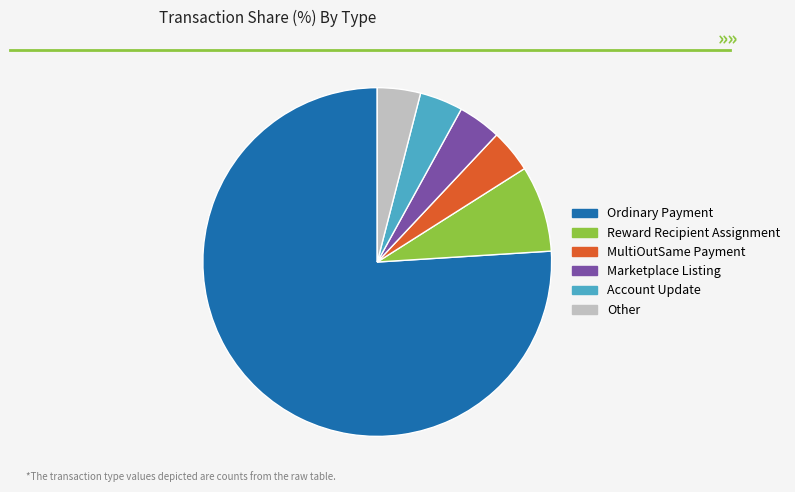

How many segments does this pie chart have?

6